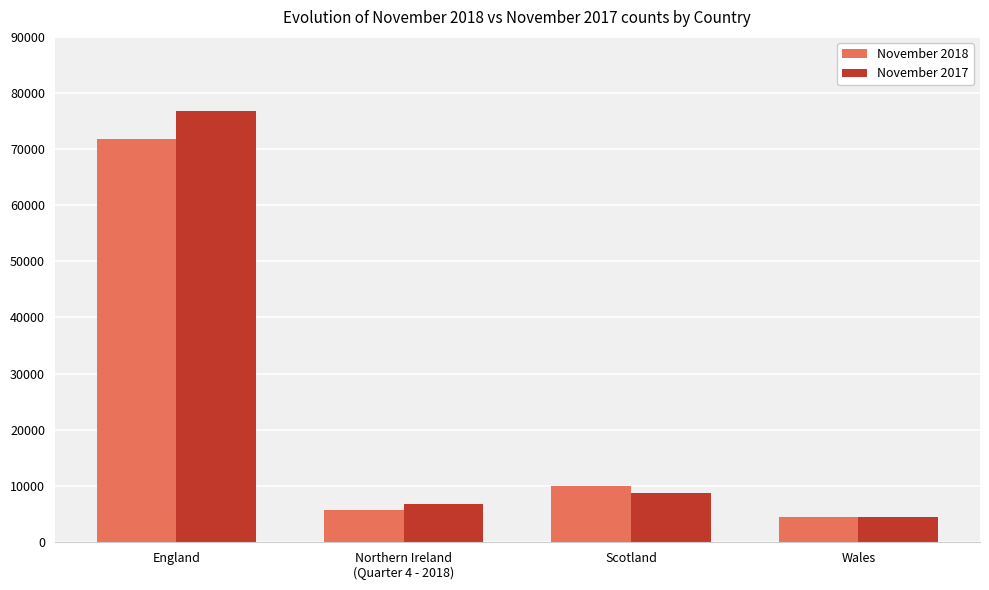

What is the difference between the maximum and minimum values in the November 2018 series?

67343